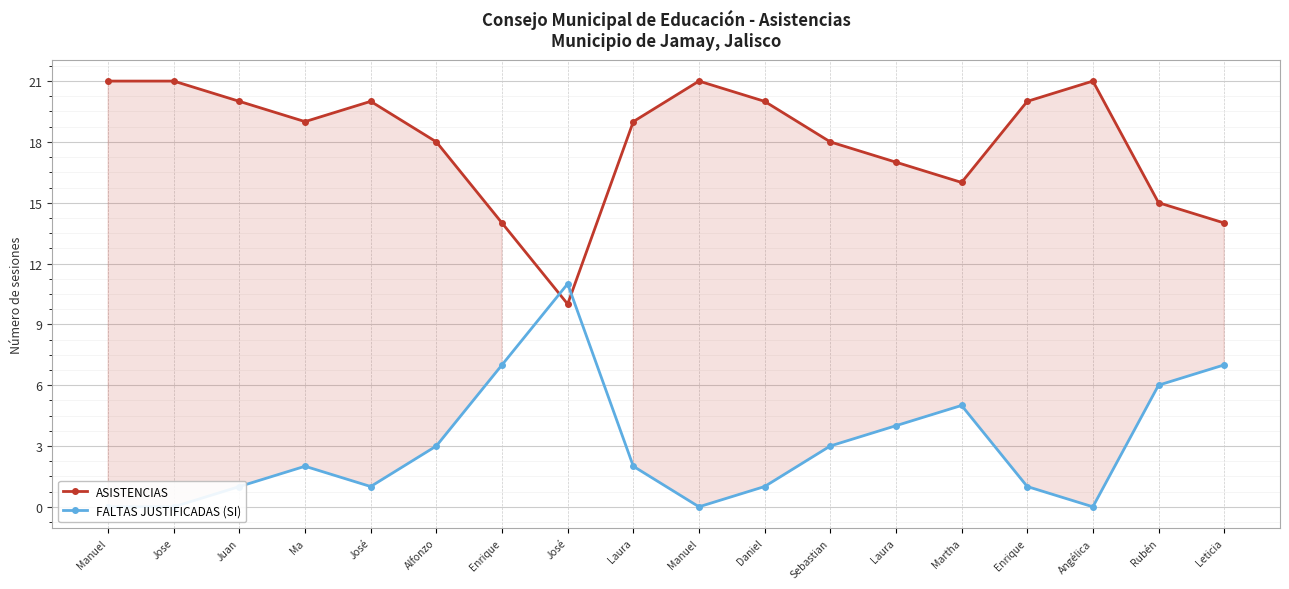

What is the sum of all FALTAS JUSTIFICADAS (SI) values?

54